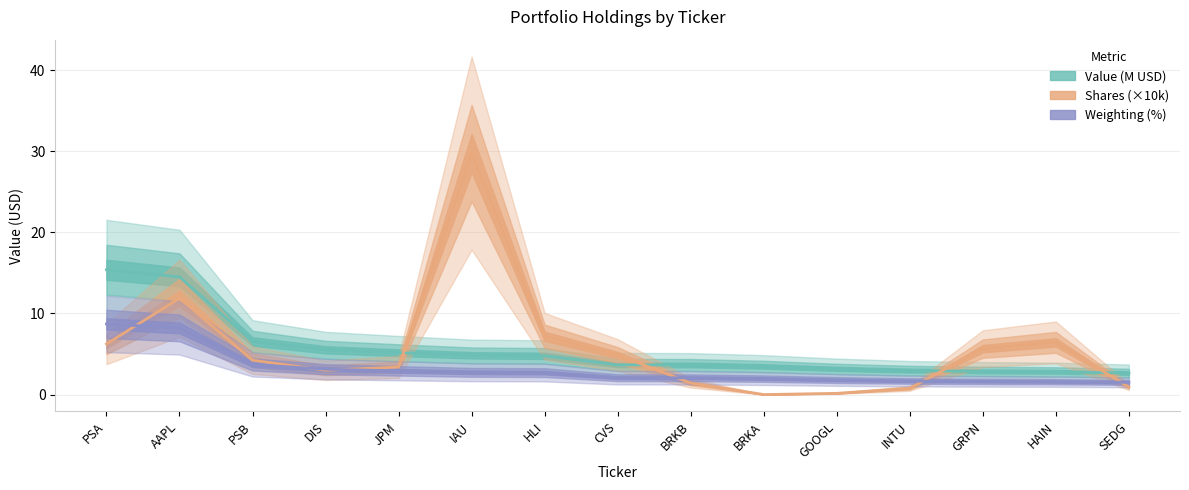

How many interior local peaks does the Shares series have?

3